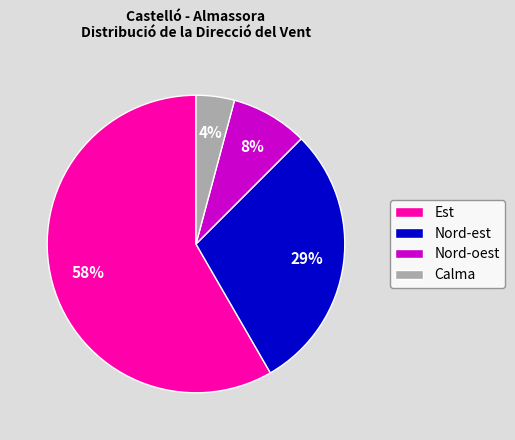

Count the number of slices in the pie.

4